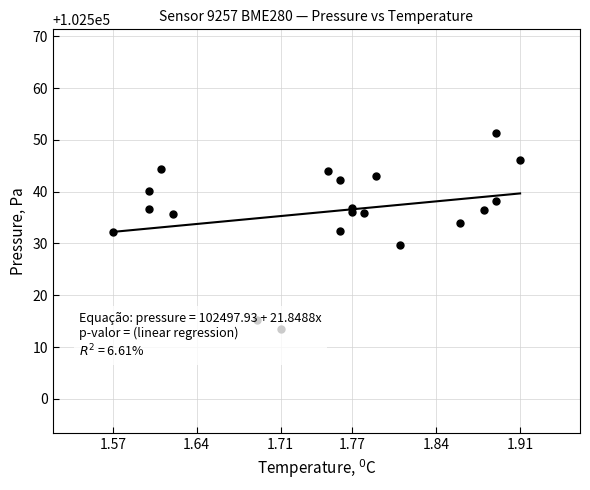

What is the sum of the values at 1.77 and 1.91?

205082.1